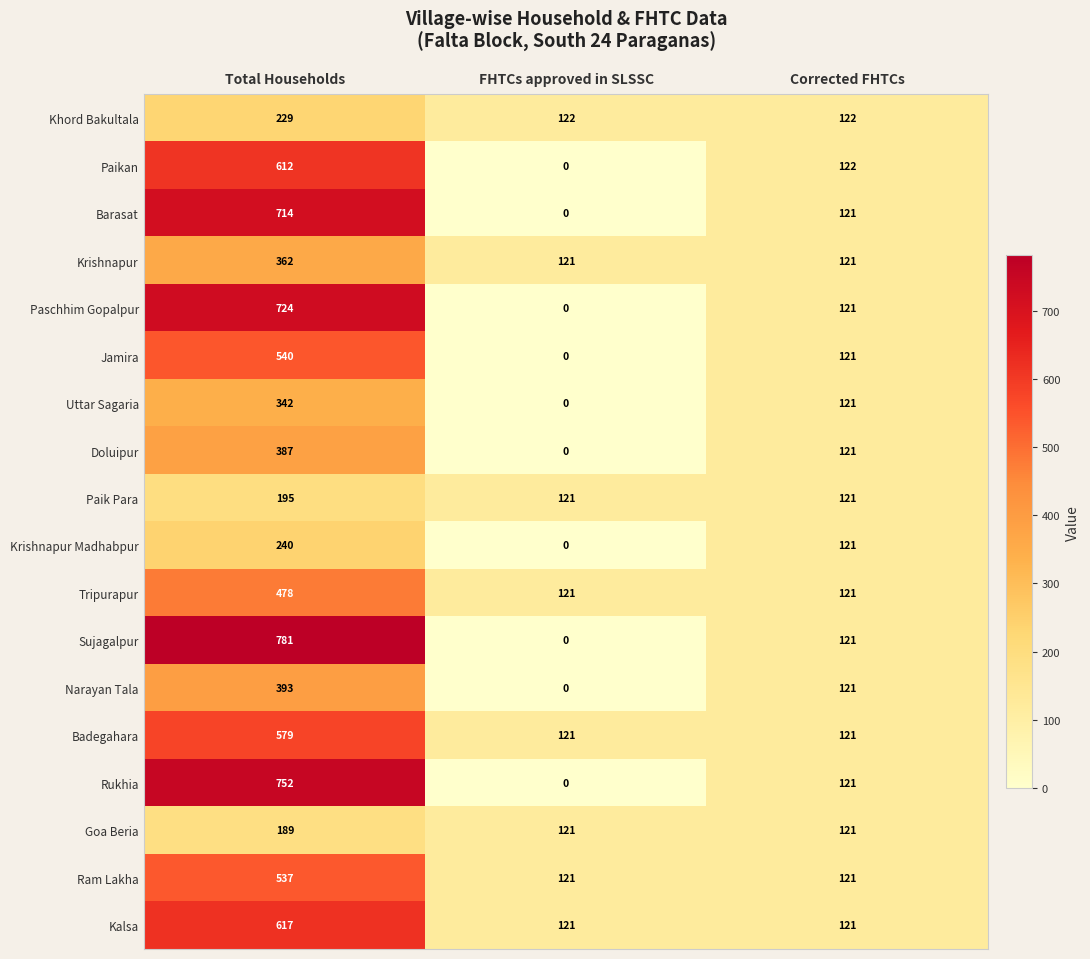

List the series in order of their peak value, highest first.

Sujagalpur, Rukhia, Paschhim Gopalpur, Barasat, Kalsa, Paikan, Badegahara, Jamira, Ram Lakha, Tripurapur, Narayan Tala, Doluipur, Krishnapur, Uttar Sagaria, Krishnapur Madhabpur, Khord Bakultala, Paik Para, Goa Beria